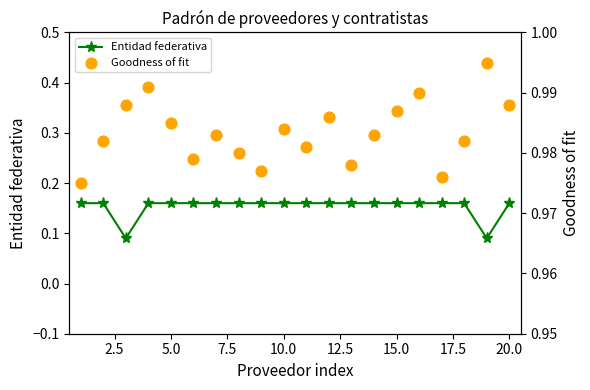

At how many categories does at least one series exceed 0?

20